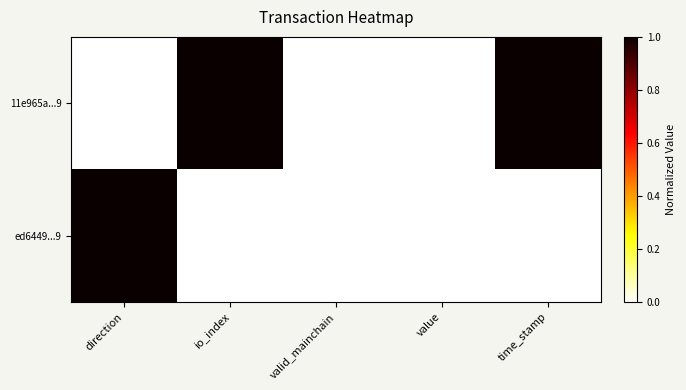

List the series in order of their overall mean, lowest first.

ed6449...9, 11e965a...9